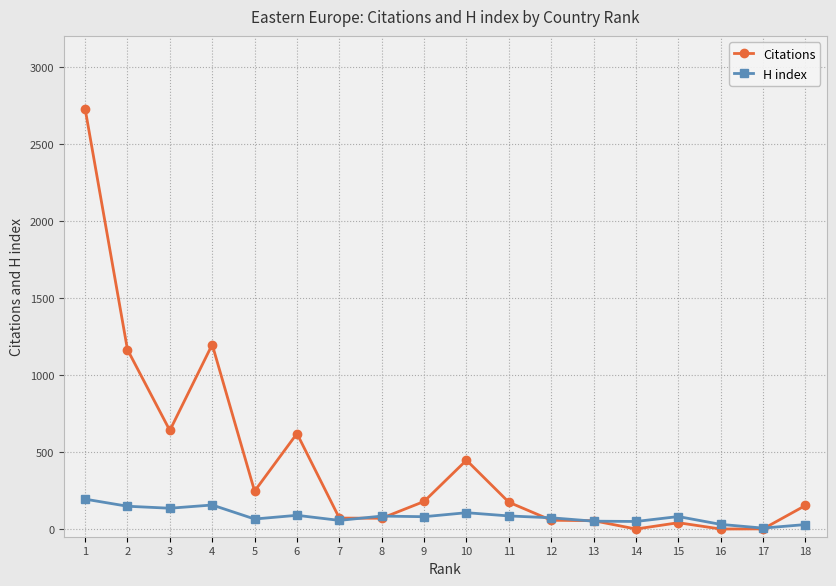

Is the value of H index at 14 greater than the value of Citations at 1?

No